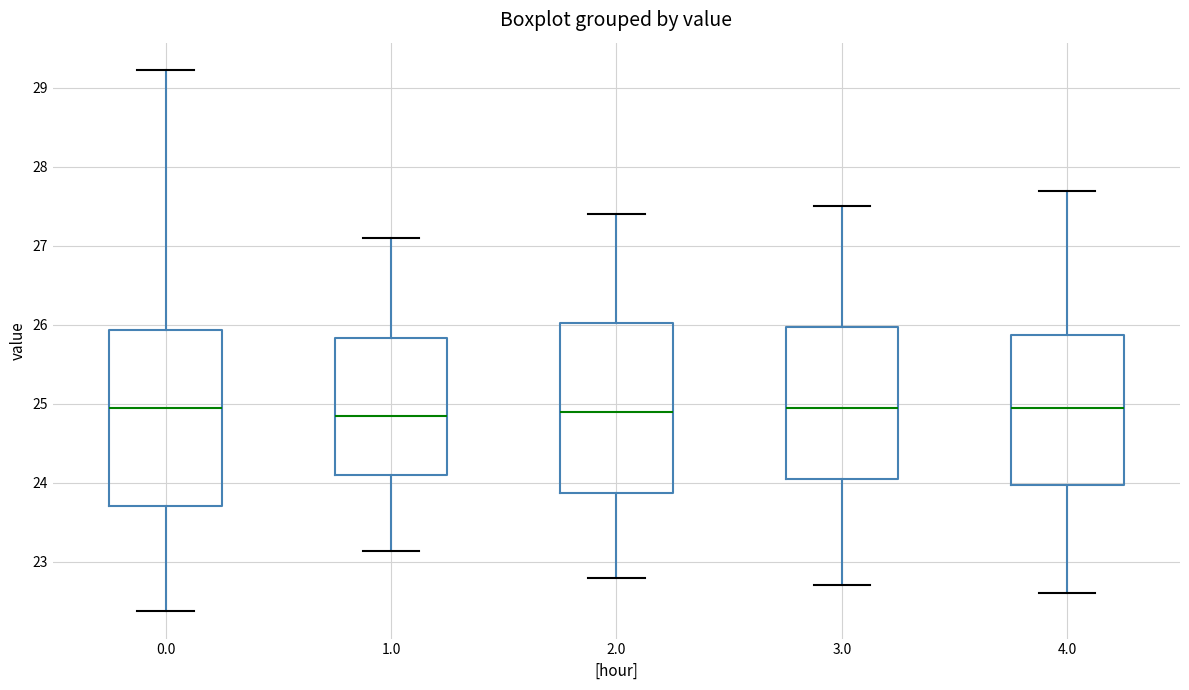

Reading left to right, transcribe this box plot: for each box, give where its median line is, the range the box spans, and where its two whiskers end, as read against the y-axis. The values are not printed on the chart, so give them approximately, as read against the axis.

0.0: median 25.0, box 23.7 to 25.9, whiskers 22.4 to 29.2
1.0: median 24.9, box 24.1 to 25.8, whiskers 23.1 to 27.1
2.0: median 24.9, box 23.9 to 26.0, whiskers 22.8 to 27.4
3.0: median 25.0, box 24.1 to 26.0, whiskers 22.7 to 27.5
4.0: median 25.0, box 24.0 to 25.9, whiskers 22.6 to 27.7